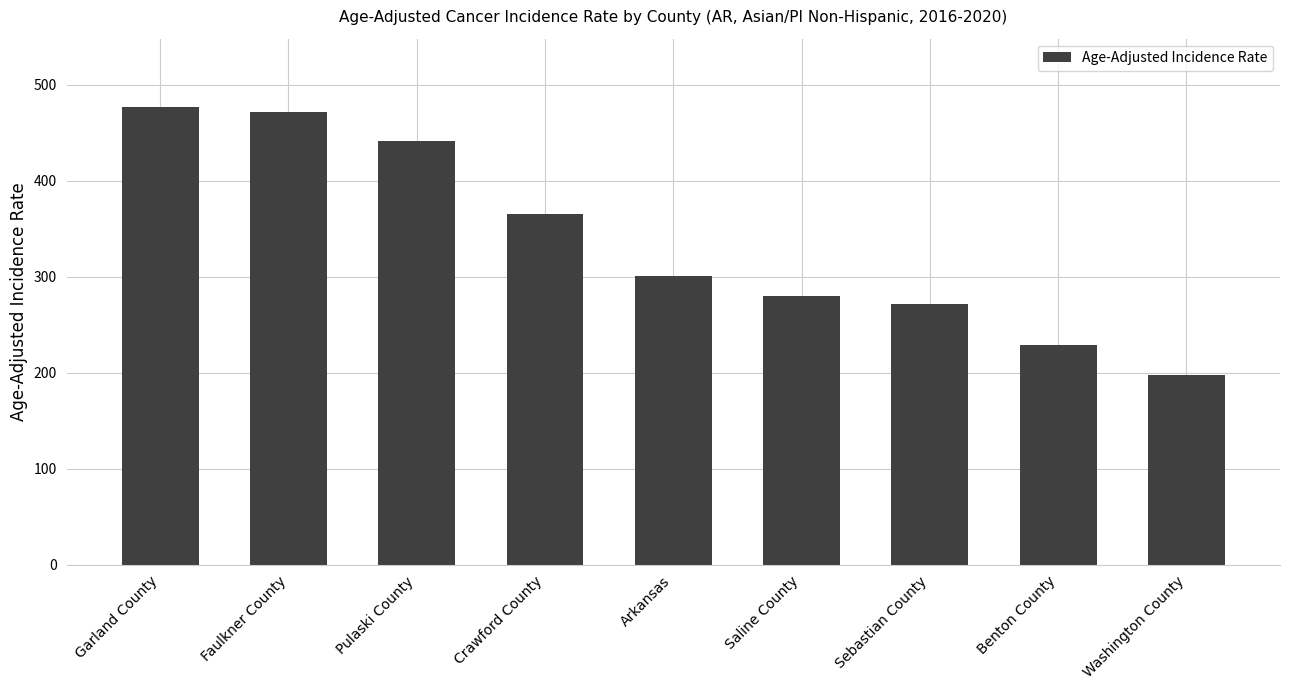

What is the label of the 8th bar from the right?

Faulkner County